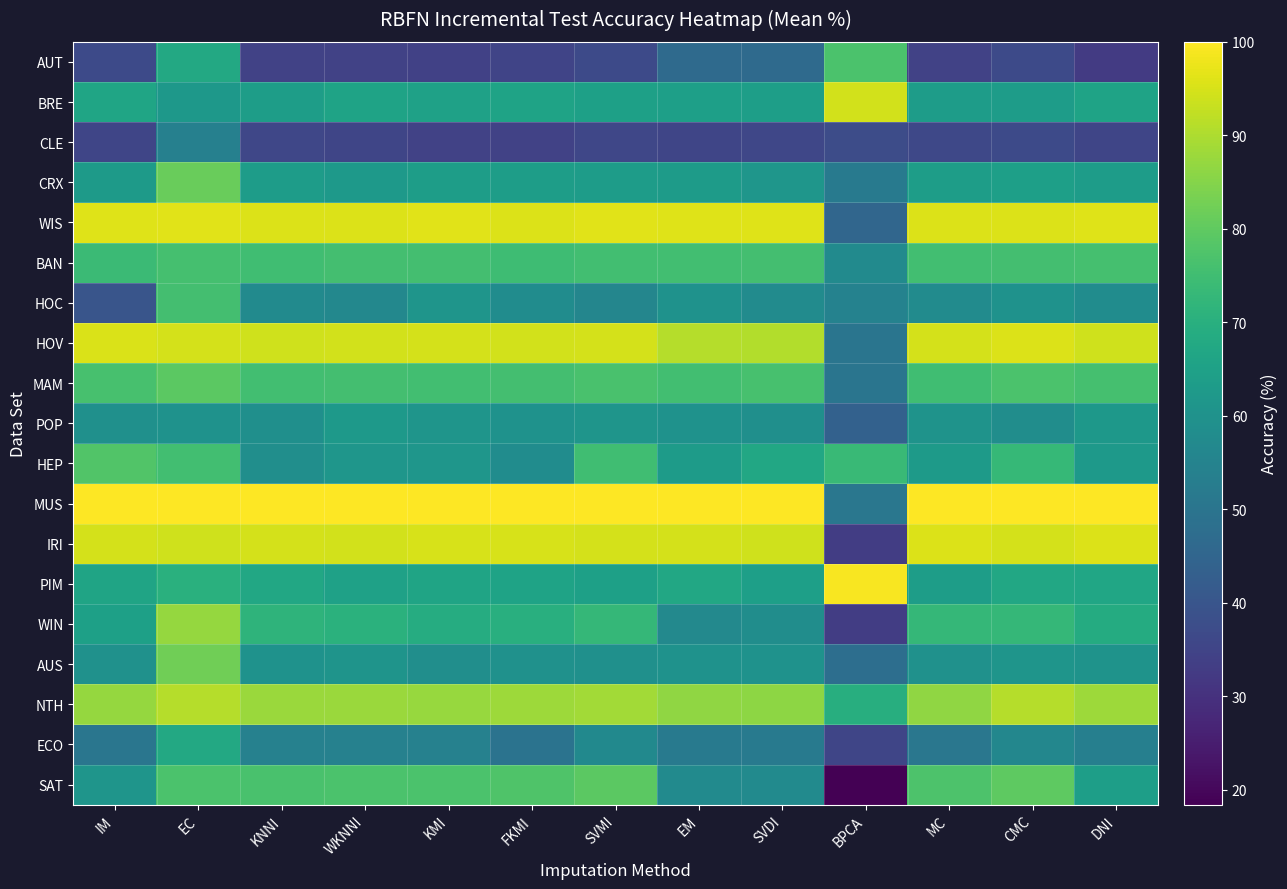

Reading left to right, what are all the values shown in this chart?

AUT: IM=36.7	EC=67.7	KNNI=34.5	WKNNI=34.6	KMI=34.2	FKMI=35.3	SVMI=36.6	EM=46.6	SVDI=46.6	BPCA=77.0	MC=34.5	CMC=36.7	DNI=32.5
BRE: IM=66.5	EC=61.8	KNNI=63.8	WKNNI=65.8	KMI=65.0	FKMI=65.6	SVMI=64.7	EM=64.3	SVDI=64.2	BPCA=94.4	MC=63.4	CMC=63.6	DNI=65.9
CLE: IM=35.3	EC=54.0	KNNI=35.9	WKNNI=35.5	KMI=34.6	FKMI=34.6	SVMI=35.7	EM=35.6	SVDI=35.8	BPCA=37.5	MC=36.1	CMC=36.6	DNI=35.4
CRX: IM=62.9	EC=81.5	KNNI=63.4	WKNNI=62.3	KMI=63.9	FKMI=63.7	SVMI=63.6	EM=63.1	SVDI=61.2	BPCA=52.0	MC=63.8	CMC=64.4	DNI=63.4
WIS: IM=96.0	EC=96.2	KNNI=95.7	WKNNI=95.8	KMI=96.2	FKMI=95.5	SVMI=96.2	EM=96.0	SVDI=95.9	BPCA=45.2	MC=95.8	CMC=95.8	DNI=96.0
BAN: IM=74.0	EC=76.0	KNNI=74.9	WKNNI=75.6	KMI=75.6	FKMI=74.7	SVMI=75.2	EM=75.4	SVDI=75.7	BPCA=57.4	MC=75.2	CMC=75.7	DNI=75.8
HOC: IM=40.0	EC=75.7	KNNI=57.4	WKNNI=56.4	KMI=60.8	FKMI=58.0	SVMI=55.9	EM=60.1	SVDI=57.9	BPCA=54.6	MC=57.9	CMC=60.1	DNI=58.0
HOV: IM=95.4	EC=94.8	KNNI=94.2	WKNNI=94.5	KMI=94.6	FKMI=94.5	SVMI=94.7	EM=90.8	SVDI=90.7	BPCA=50.2	MC=94.6	CMC=95.7	DNI=94.2
MAM: IM=76.2	EC=79.5	KNNI=75.4	WKNNI=75.7	KMI=75.2	FKMI=75.7	SVMI=76.4	EM=75.4	SVDI=76.2	BPCA=50.1	MC=75.0	CMC=76.9	DNI=76.0
POP: IM=59.4	EC=60.0	KNNI=59.1	WKNNI=62.7	KMI=60.9	FKMI=60.0	SVMI=60.9	EM=60.0	SVDI=58.9	BPCA=43.8	MC=60.2	CMC=58.4	DNI=62.0
HEP: IM=77.7	EC=75.3	KNNI=58.6	WKNNI=61.1	KMI=61.4	FKMI=58.1	SVMI=74.9	EM=63.2	SVDI=67.3	BPCA=73.7	MC=62.9	CMC=73.2	DNI=62.2
MUS: IM=100.0	EC=100.0	KNNI=100.0	WKNNI=100.0	KMI=100.0	FKMI=100.0	SVMI=100.0	EM=100.0	SVDI=100.0	BPCA=50.8	MC=100.0	CMC=100.0	DNI=100.0
IRI: IM=94.7	EC=94.1	KNNI=94.7	WKNNI=94.5	KMI=95.2	FKMI=95.2	SVMI=94.7	EM=94.7	SVDI=94.0	BPCA=33.3	MC=95.6	CMC=94.7	DNI=95.7
PIM: IM=66.0	EC=70.3	KNNI=67.4	WKNNI=65.1	KMI=65.9	FKMI=65.8	SVMI=64.7	EM=67.3	SVDI=64.6	BPCA=99.2	MC=63.9	CMC=67.3	DNI=66.7
WIN: IM=64.9	EC=87.1	KNNI=71.4	WKNNI=70.7	KMI=68.9	FKMI=69.9	SVMI=72.7	EM=56.7	SVDI=58.4	BPCA=33.1	MC=72.7	CMC=72.8	DNI=68.5
AUS: IM=59.7	EC=82.4	KNNI=59.8	WKNNI=60.7	KMI=58.8	FKMI=59.6	SVMI=59.2	EM=60.0	SVDI=60.0	BPCA=47.8	MC=59.7	CMC=61.1	DNI=60.2
NTH: IM=87.1	EC=90.9	KNNI=87.8	WKNNI=87.7	KMI=87.4	FKMI=88.0	SVMI=88.8	EM=86.3	SVDI=86.1	BPCA=69.6	MC=86.4	CMC=90.9	DNI=88.2
ECO: IM=50.3	EC=67.7	KNNI=54.3	WKNNI=54.4	KMI=54.2	FKMI=49.5	SVMI=57.1	EM=52.0	SVDI=51.6	BPCA=35.5	MC=50.9	CMC=56.1	DNI=53.5
SAT: IM=60.9	EC=76.8	KNNI=76.5	WKNNI=76.9	KMI=77.0	FKMI=77.4	SVMI=79.3	EM=57.5	SVDI=57.5	BPCA=18.4	MC=77.2	CMC=79.6	DNI=64.0